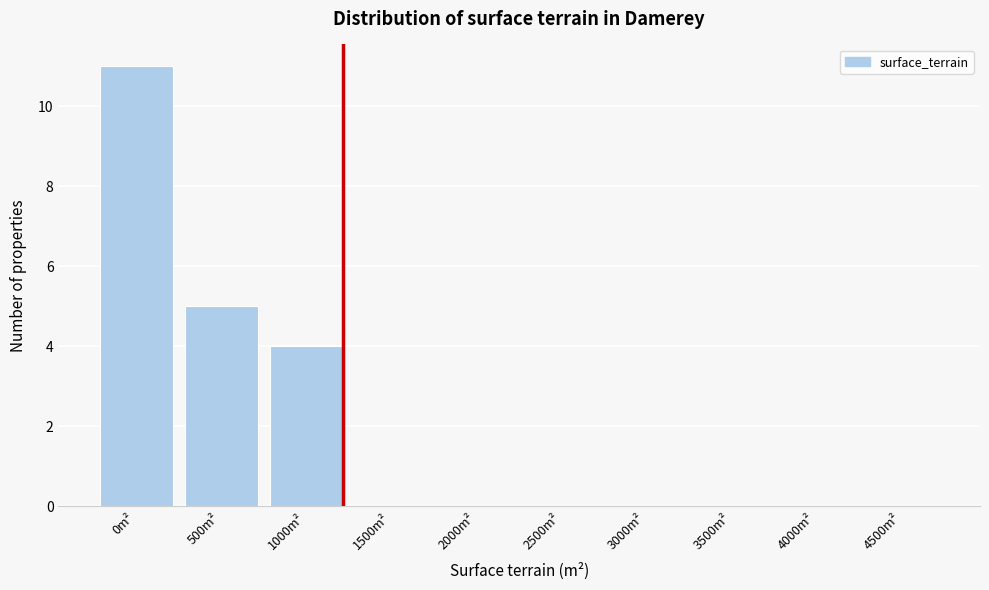

Reading right to left, transcribe all the data shown in this chart.

4500m²=0	4000m²=0	3500m²=0	3000m²=0	2500m²=0	2000m²=0	1500m²=0	1000m²=4	500m²=5	0m²=11